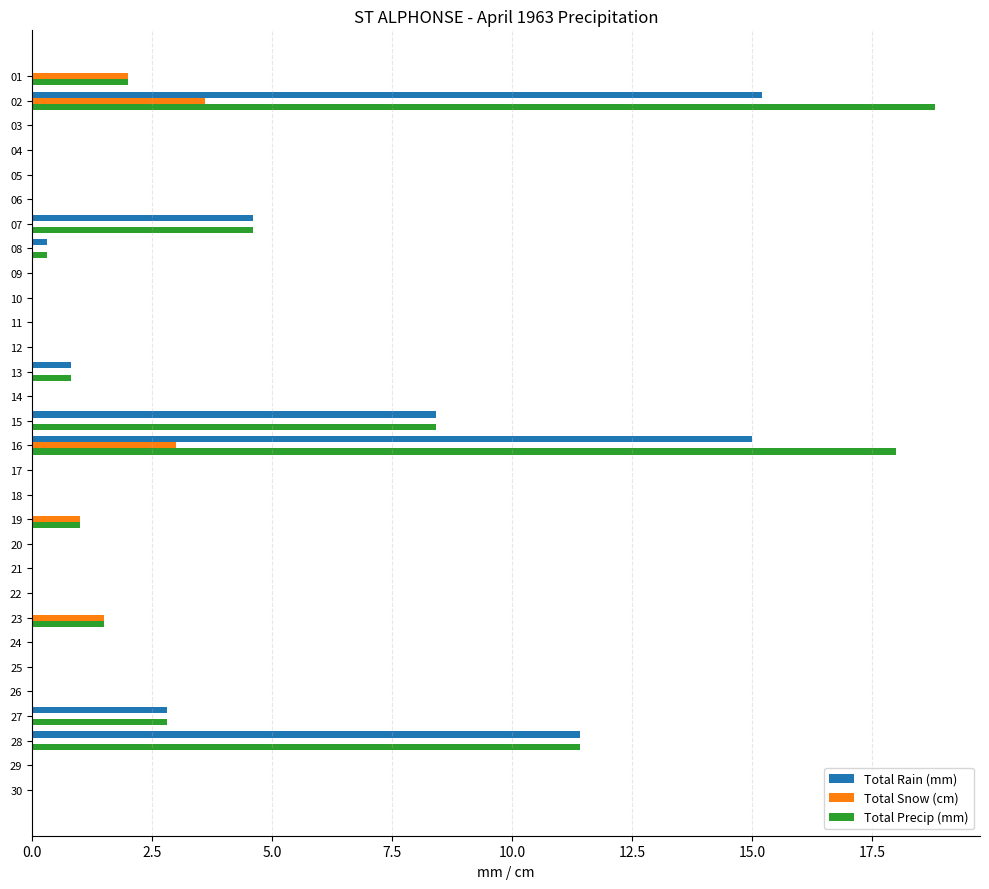

Is it true that Total Snow (cm) equals 0.0 at 11?

True